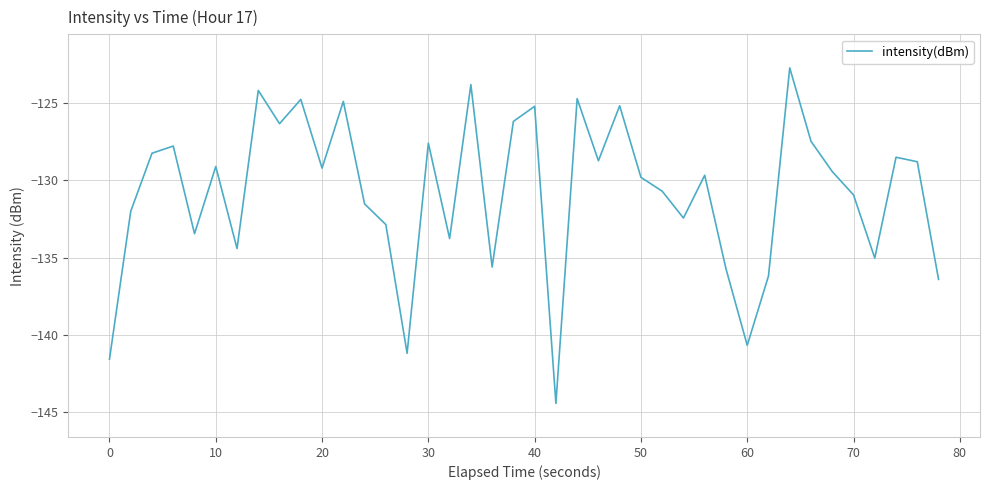

What is the sum of all values?

-5231.7